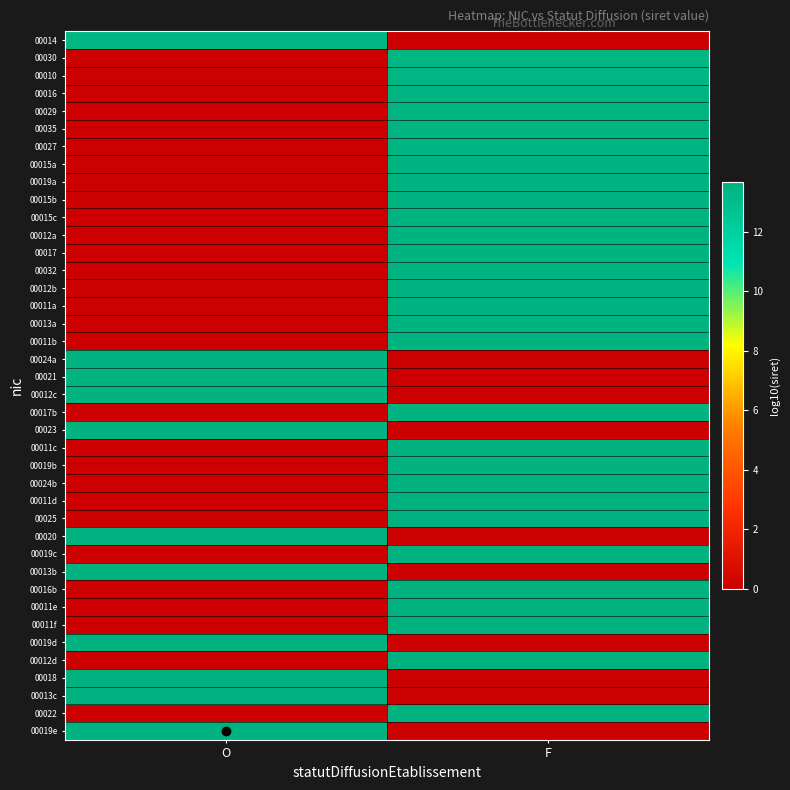

Reading right to left, transcribe all the data shown in this chart.

00014: F=0.0	O=13.3
00030: F=13.3	O=0.0
00010: F=13.4	O=0.0
00016: F=13.5	O=0.0
00029: F=13.5	O=0.0
00035: F=13.5	O=0.0
00027: F=13.5	O=0.0
00015a: F=13.5	O=0.0
00019a: F=13.5	O=0.0
00015b: F=13.5	O=0.0
00015c: F=13.5	O=0.0
00012a: F=13.5	O=0.0
00017: F=13.5	O=0.0
00032: F=13.5	O=0.0
00012b: F=13.5	O=0.0
00011a: F=13.5	O=0.0
00013a: F=13.5	O=0.0
00011b: F=13.5	O=0.0
00024a: F=0.0	O=13.5
00021: F=0.0	O=13.6
00012c: F=0.0	O=13.6
00017b: F=13.6	O=0.0
00023: F=0.0	O=13.6
00011c: F=13.6	O=0.0
00019b: F=13.6	O=0.0
00024b: F=13.6	O=0.0
00011d: F=13.6	O=0.0
00025: F=13.6	O=0.0
00020: F=0.0	O=13.6
00019c: F=13.6	O=0.0
00013b: F=0.0	O=13.6
00016b: F=13.6	O=0.0
00011e: F=13.6	O=0.0
00011f: F=13.6	O=0.0
00019d: F=0.0	O=13.6
00012d: F=13.6	O=0.0
00018: F=0.0	O=13.6
00013c: F=0.0	O=13.6
00022: F=13.7	O=0.0
00019e: F=0.0	O=13.7